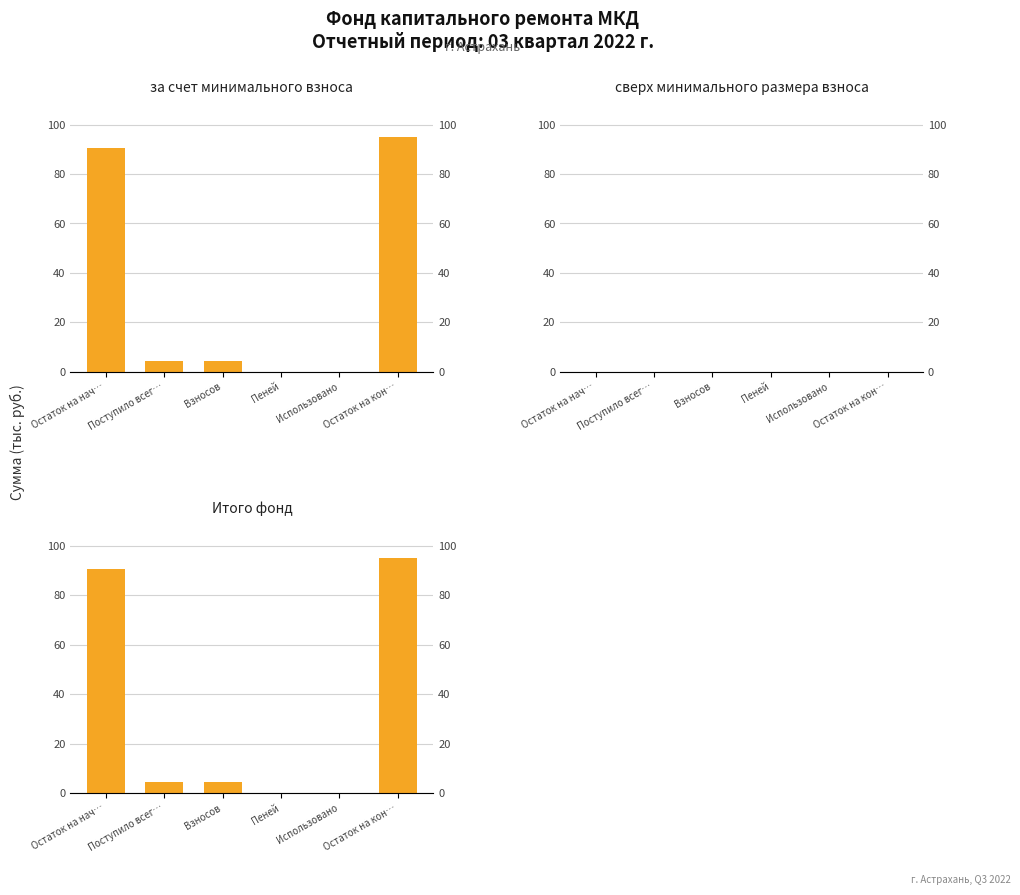

What is the label of the 5th bar from the left?

Использовано